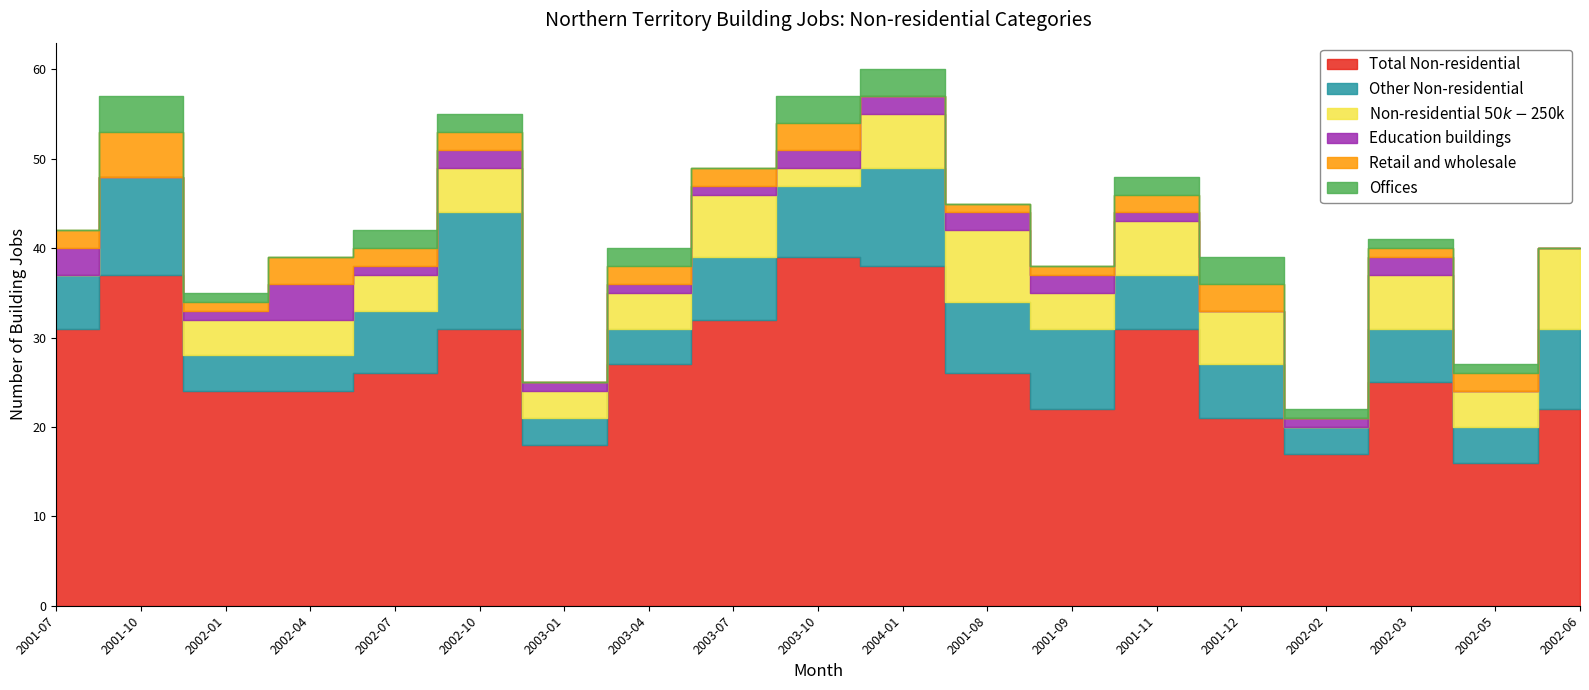

At how many categories does at least one series exceed 20?

16